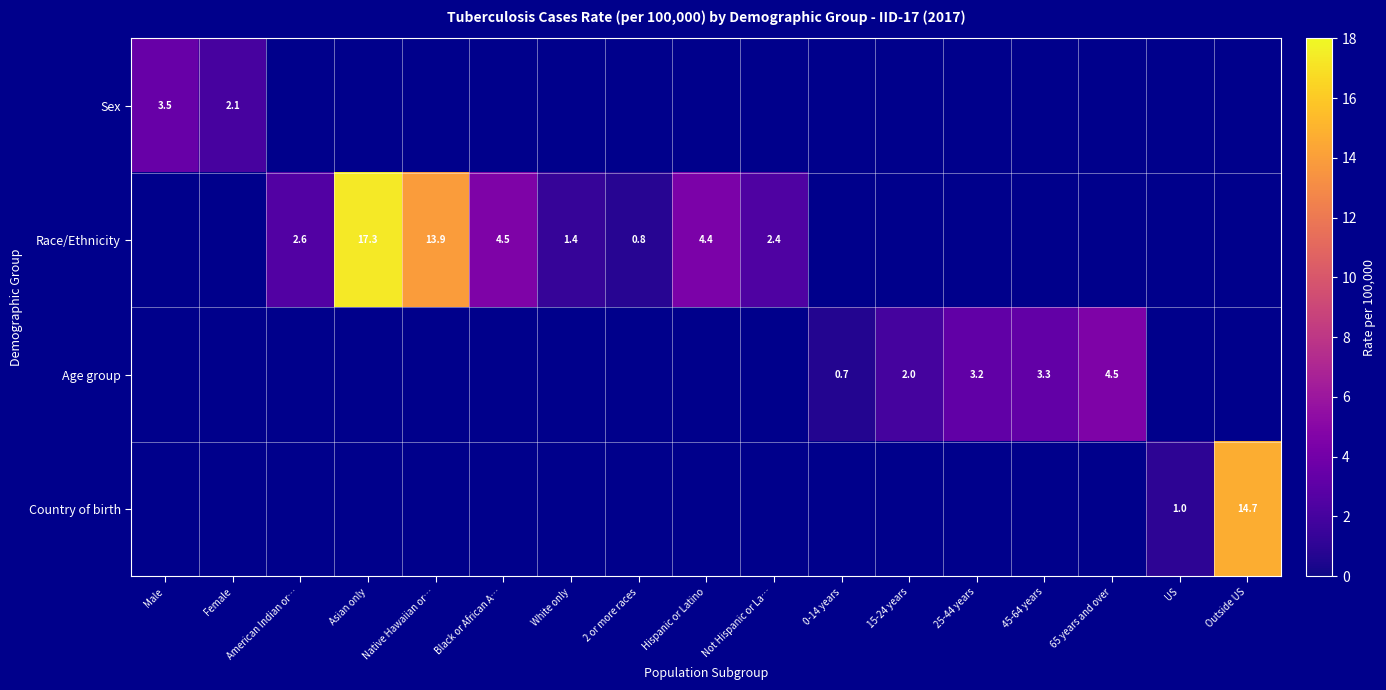

True or false: Race/Ethnicity has a value of 6.4 at Black or African A….

False